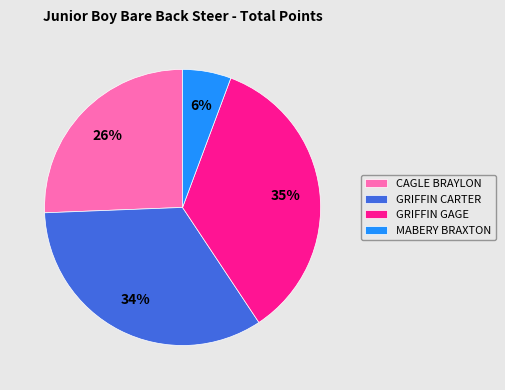

Is it true that CAGLE BRAYLON is 26% of the pie?

True